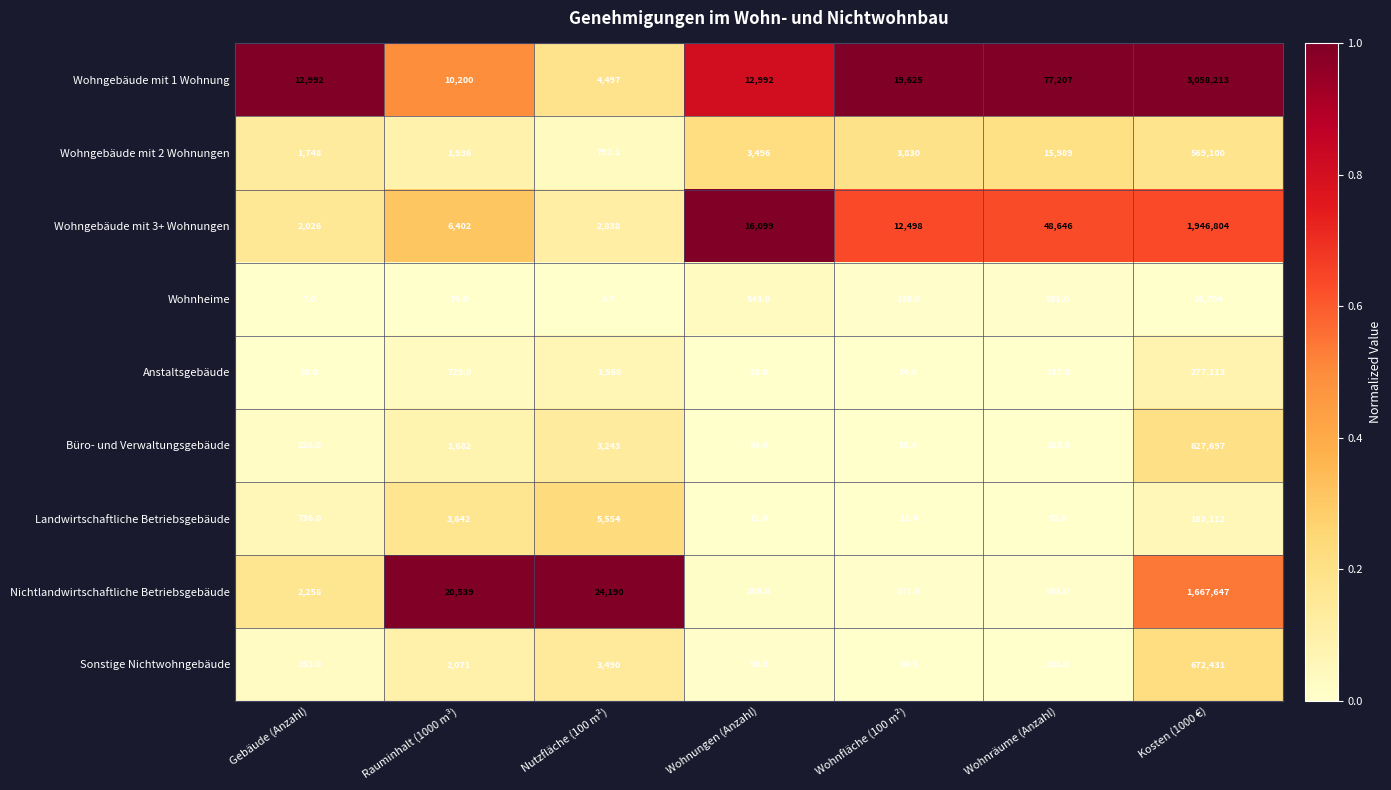

How many data points in Wohnheime are above 138?

4